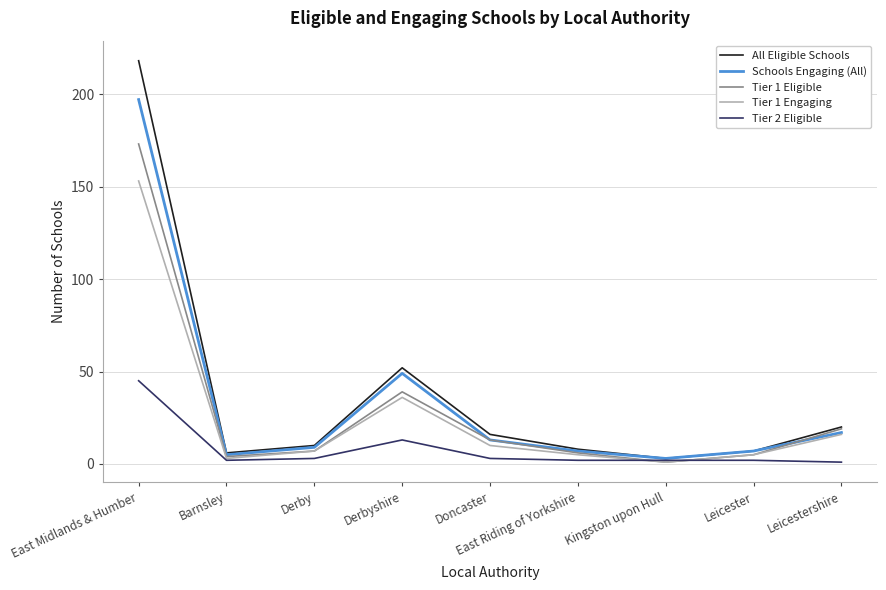

Which series has the largest range (max minus min)?

All Eligible Schools